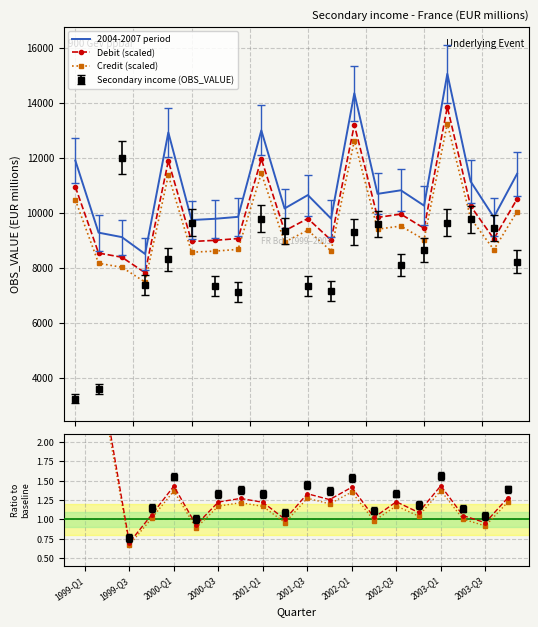

True or false: 2004-2007 period and Ratio debit intersect in this chart.

False